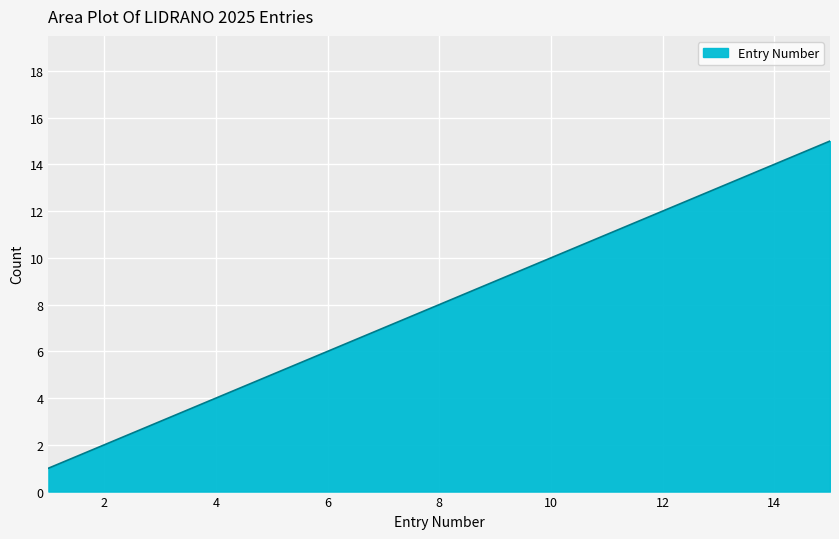

What is the maximum value shown in the chart?

15